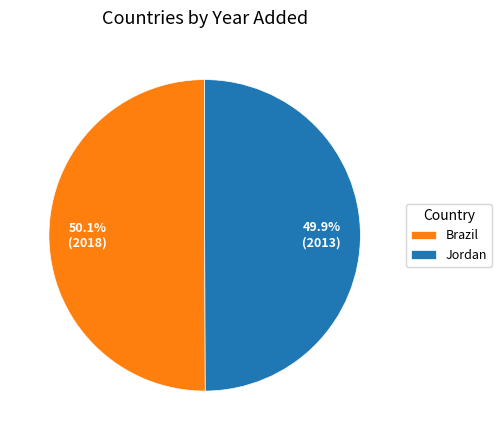

True or false: Brazil accounts for 42% of the total.

False